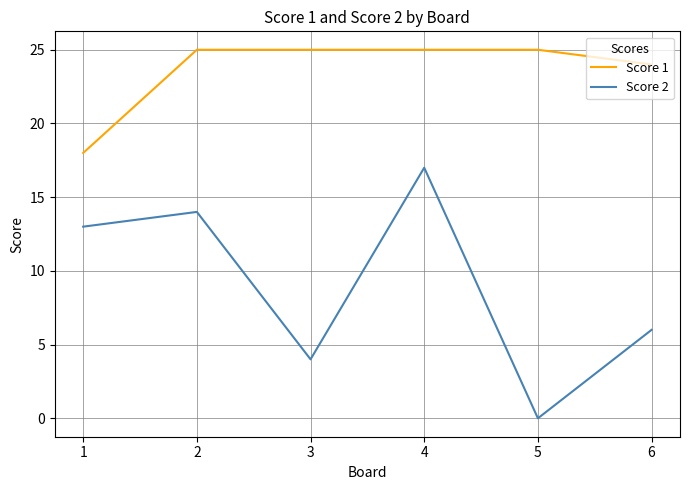

Which series has the widest spread of values?

Score 2